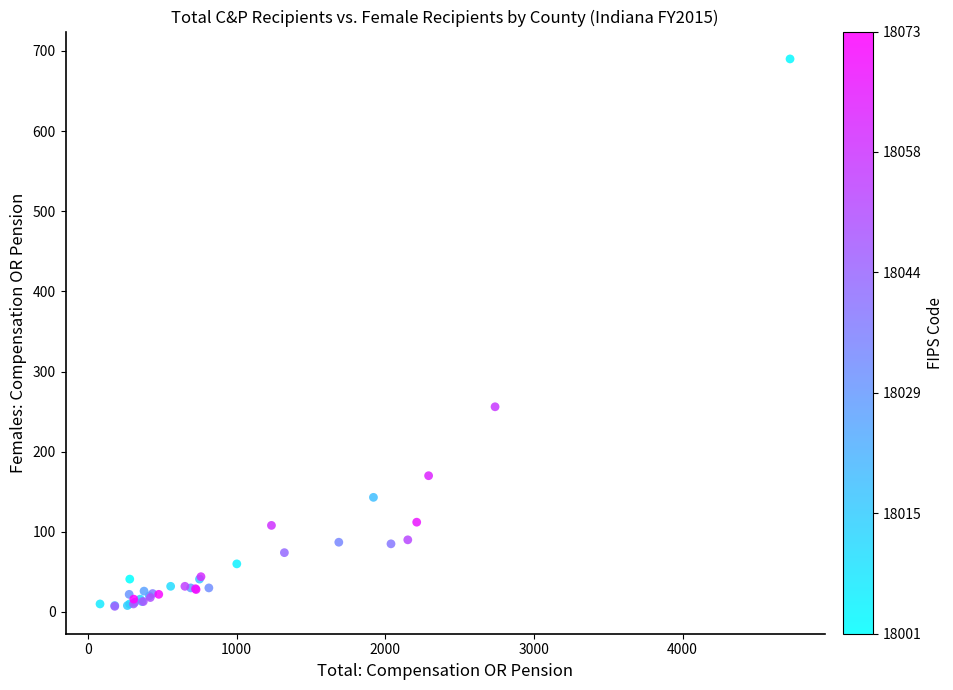

What Y value in the scatter plot is closest to 348?

256